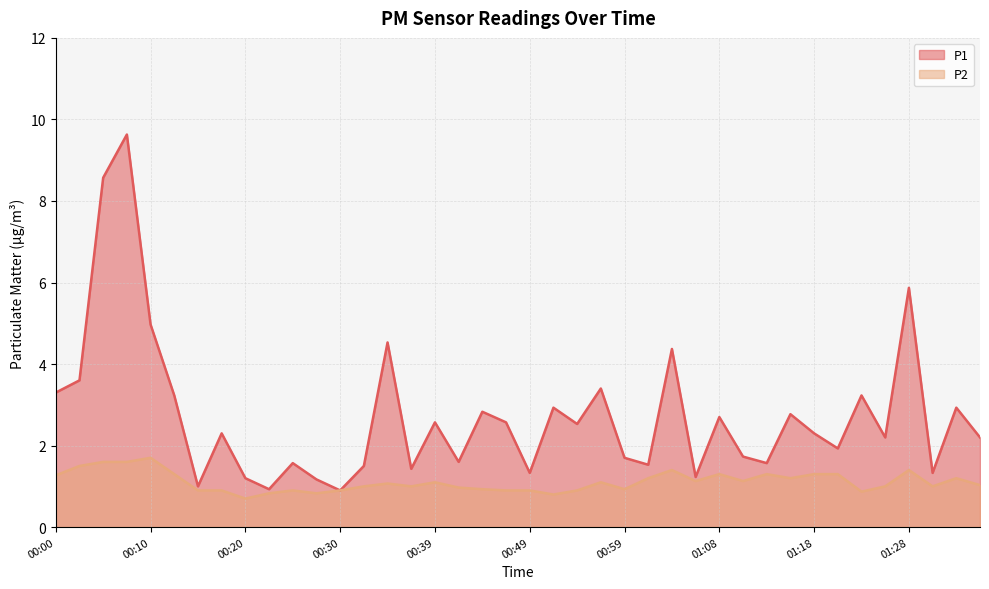

Is the value of P1 at 00:22 greater than the value of P2 at 00:30?

Yes